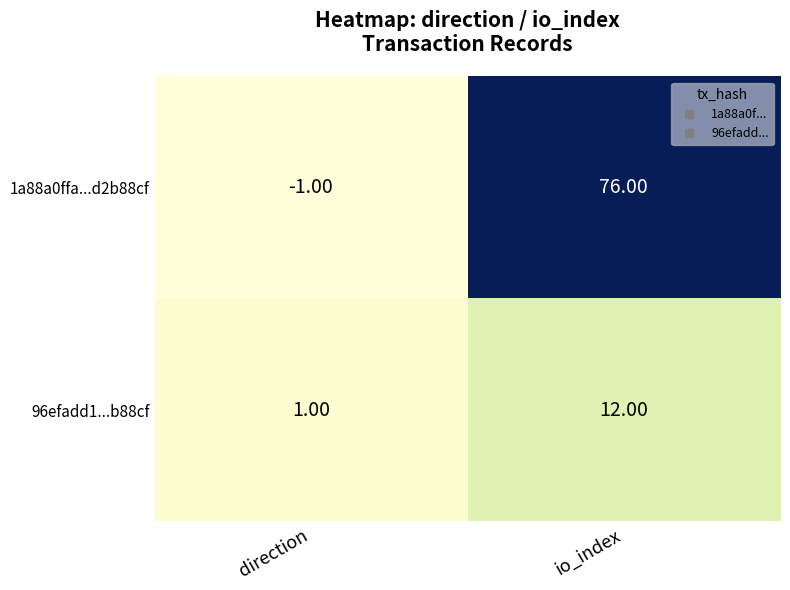

At io_index, list the series in order from smallest to largest.

96efadd1...b88cf, 1a88a0ffa...d2b88cf